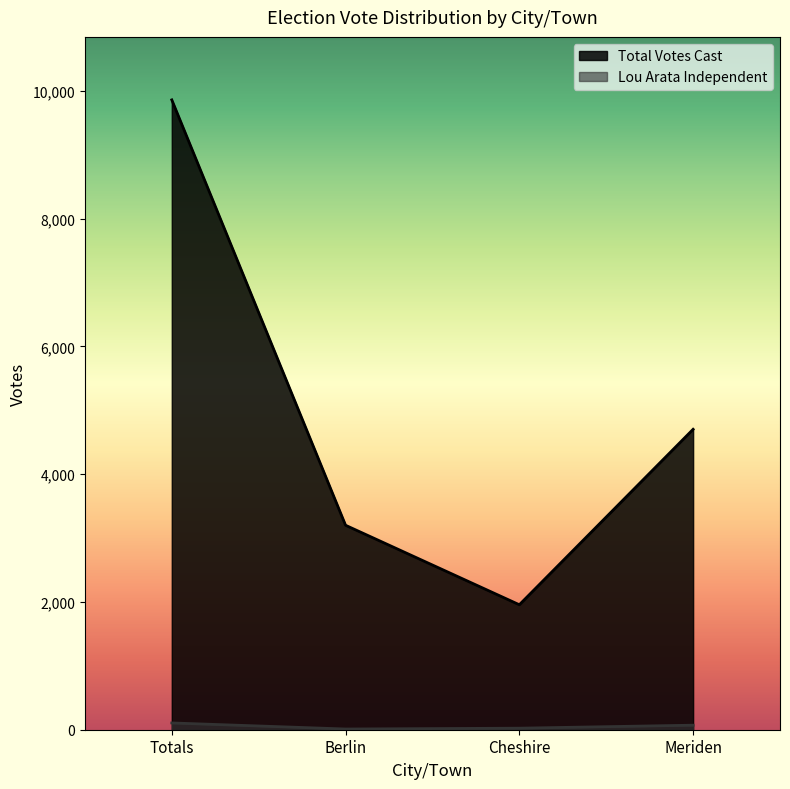

How many distinct data groups are displayed?

2